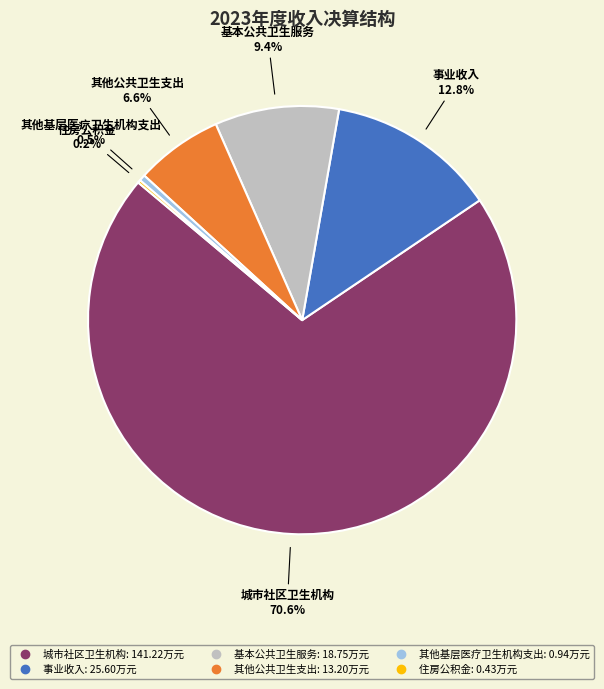

Which has a higher value, 其他公共卫生支出 or 事业收入?

事业收入